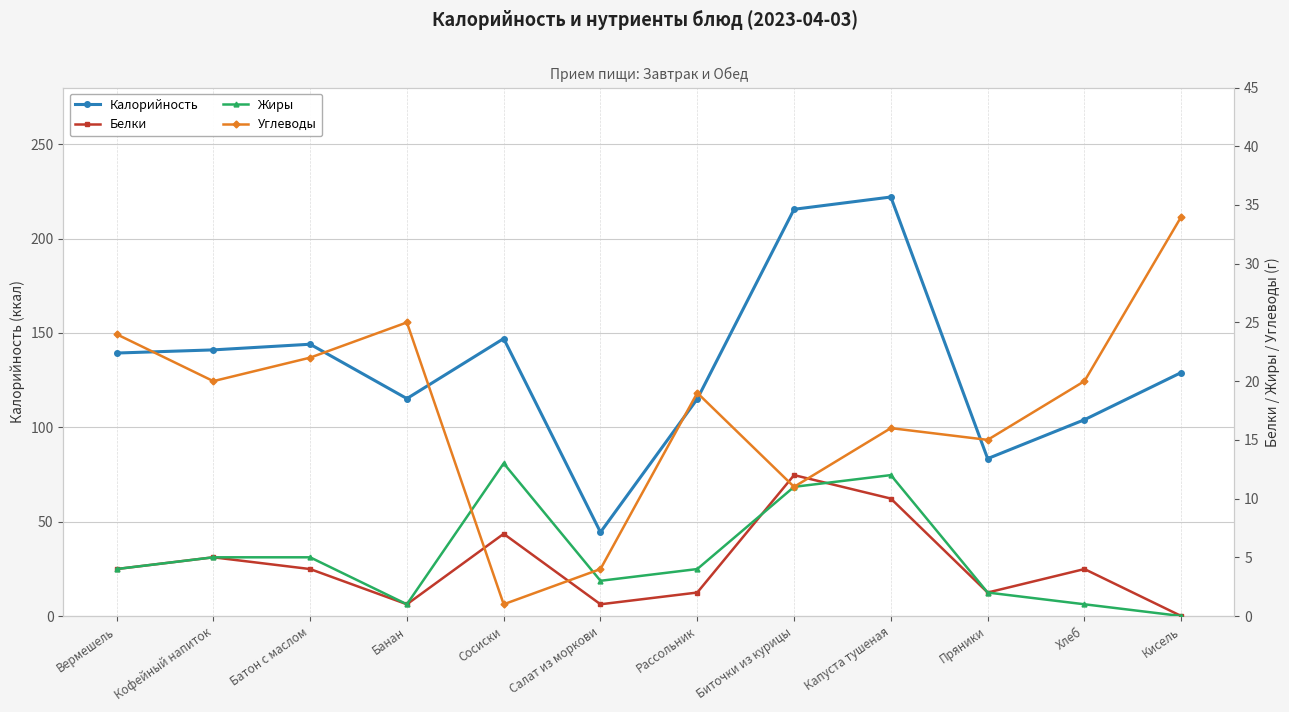

Reading left to right, extract all data points from this chart.

Калорийность: Вермешель=139.3	Кофейный напиток=141.0	Батон с маслом=144.0	Банан=115.2	Сосиски=147.0	Салат из моркови=44.4	Рассольник=115.0	Биточки из курицы=215.5	Капуста тушеная=222.0	Пряники=83.4	Хлеб=104.0	Кисель=129.0
Белки: Вермешель=4.0	Кофейный напиток=5.0	Батон с маслом=4.0	Банан=1.0	Сосиски=7.0	Салат из моркови=1.0	Рассольник=2.0	Биточки из курицы=12.0	Капуста тушеная=10.0	Пряники=2.0	Хлеб=4.0	Кисель=0.0
Жиры: Вермешель=4.0	Кофейный напиток=5.0	Батон с маслом=5.0	Банан=1.0	Сосиски=13.0	Салат из моркови=3.0	Рассольник=4.0	Биточки из курицы=11.0	Капуста тушеная=12.0	Пряники=2.0	Хлеб=1.0	Кисель=0.0
Углеводы: Вермешель=24.0	Кофейный напиток=20.0	Батон с маслом=22.0	Банан=25.0	Сосиски=1.0	Салат из моркови=4.0	Рассольник=19.0	Биточки из курицы=11.0	Капуста тушеная=16.0	Пряники=15.0	Хлеб=20.0	Кисель=34.0